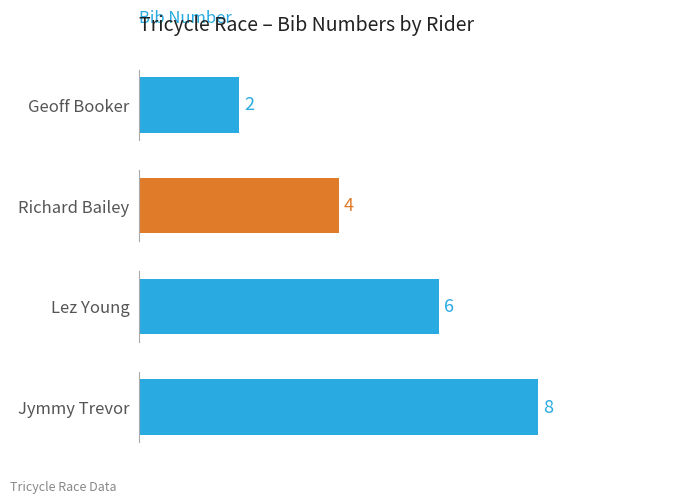

Does the chart contain any negative values?

No